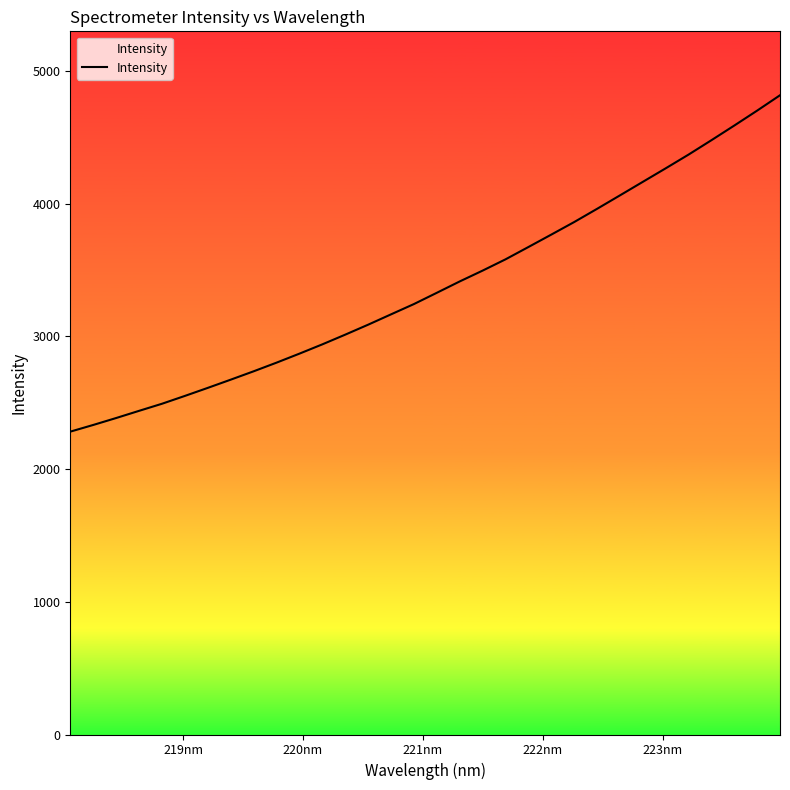

Does the chart display data point markers on the line(s)?

No